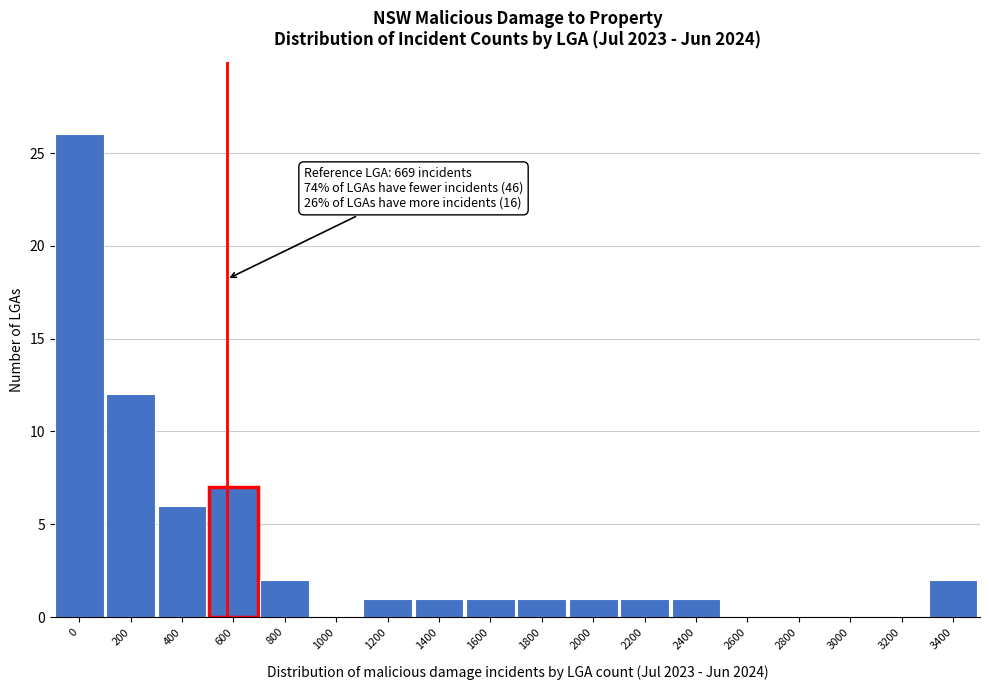

Reading right to left, what are all the values shown in this chart?

3400=2	3200=0	3000=0	2800=0	2600=0	2400=1	2200=1	2000=1	1800=1	1600=1	1400=1	1200=1	1000=0	800=2	600=7	400=6	200=12	0=26